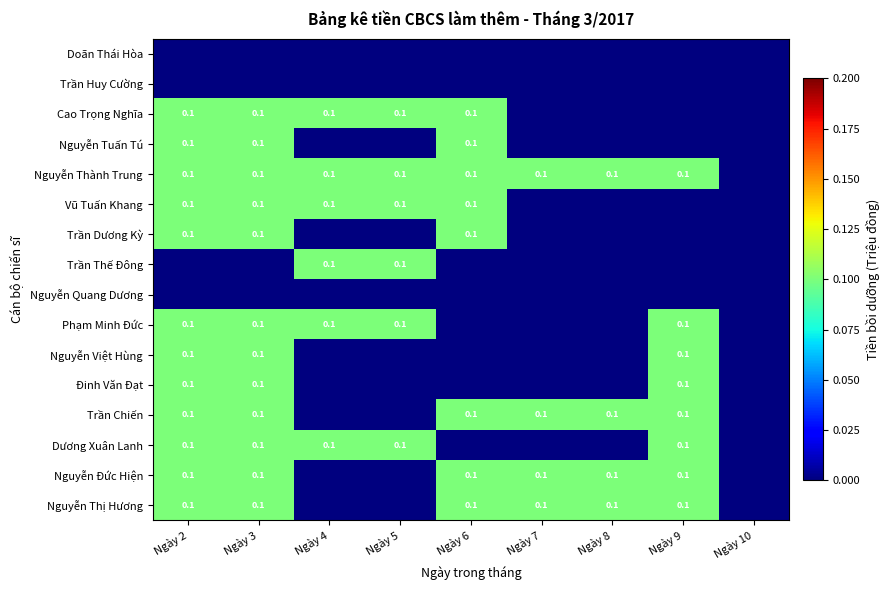

The value of Nguyễn Đức Hiện at Ngày 7 is 0.1. True or false?

True